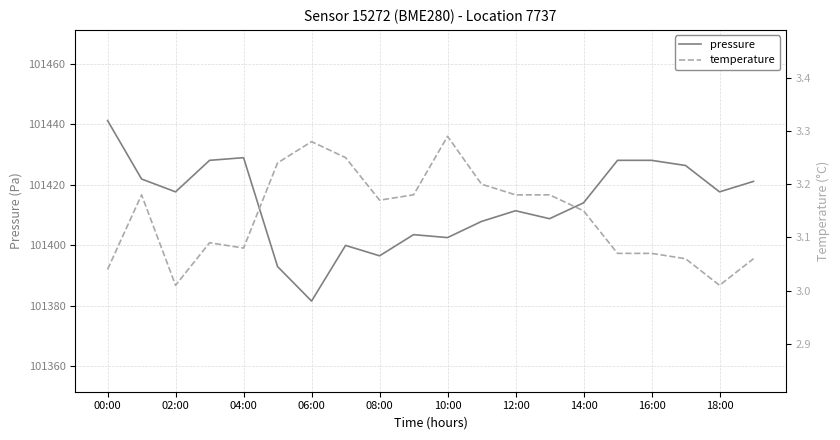

True or false: temperature and pressure intersect in this chart.

False